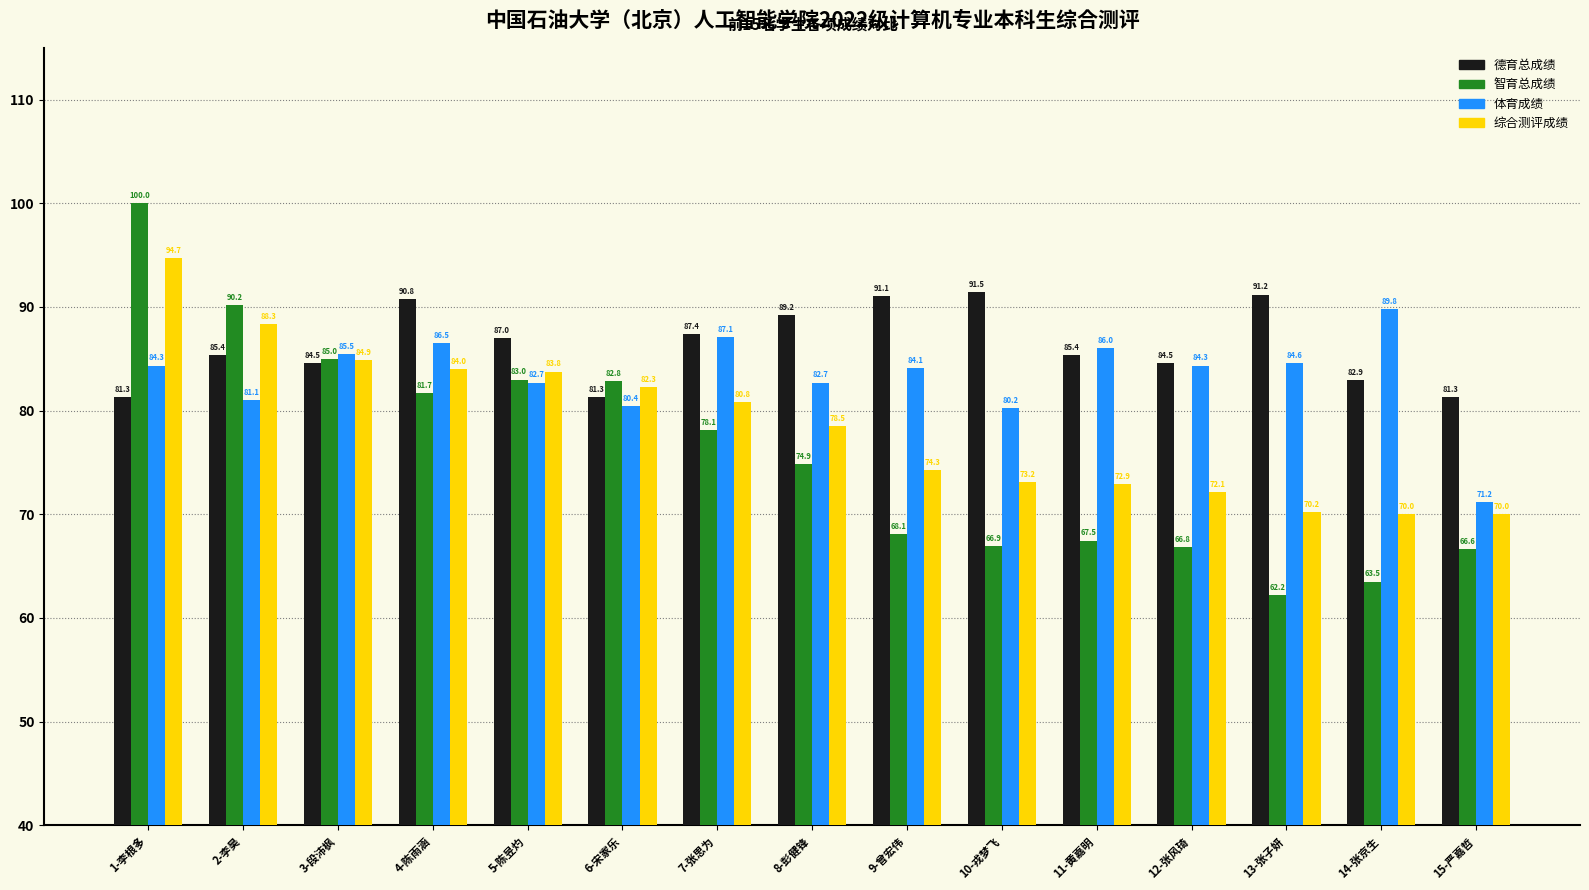

What position from the right is 1-李根多?

15